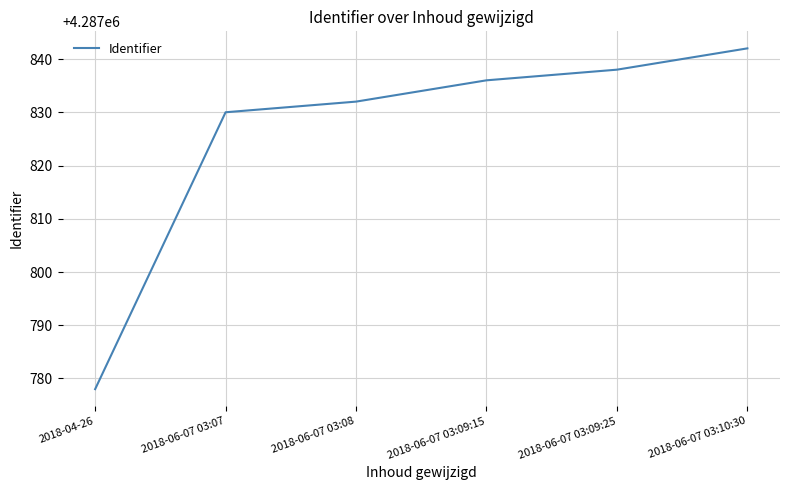

What is the difference between the maximum and minimum values?

64